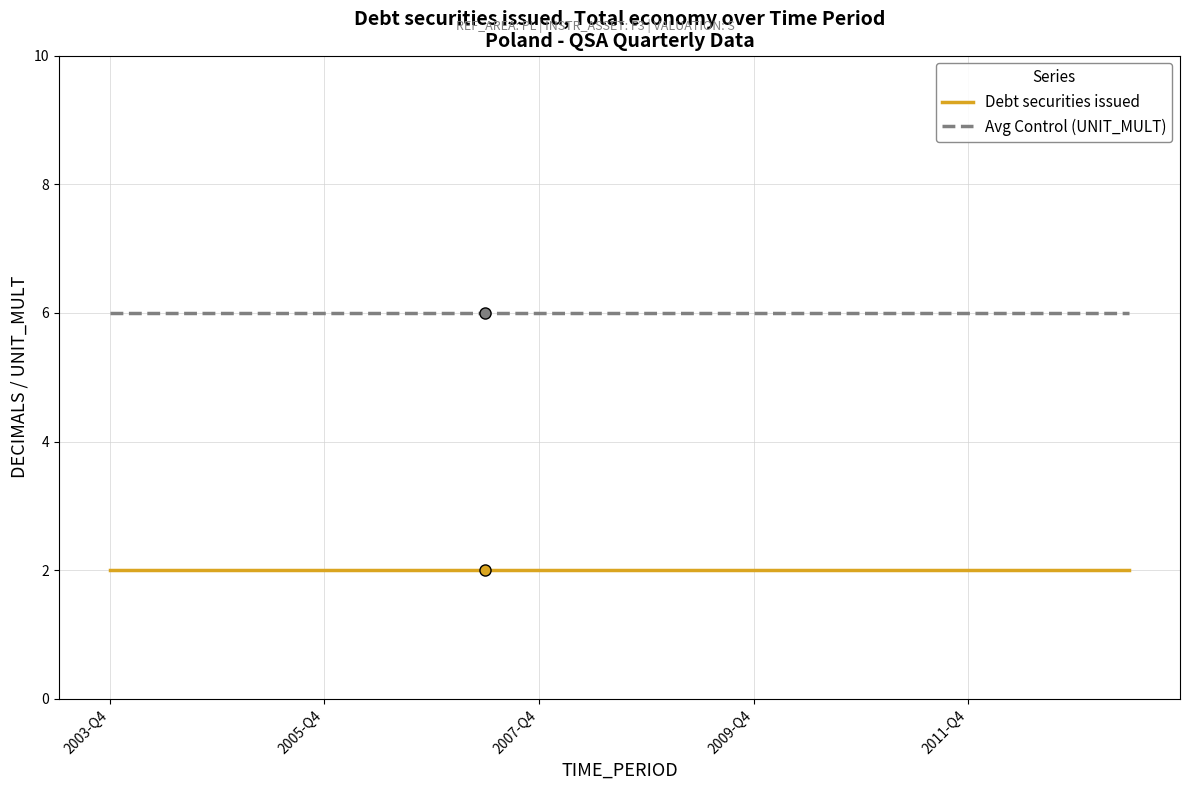

True or false: Debt securities issued and Avg Control (UNIT_MULT) cross at least once.

False